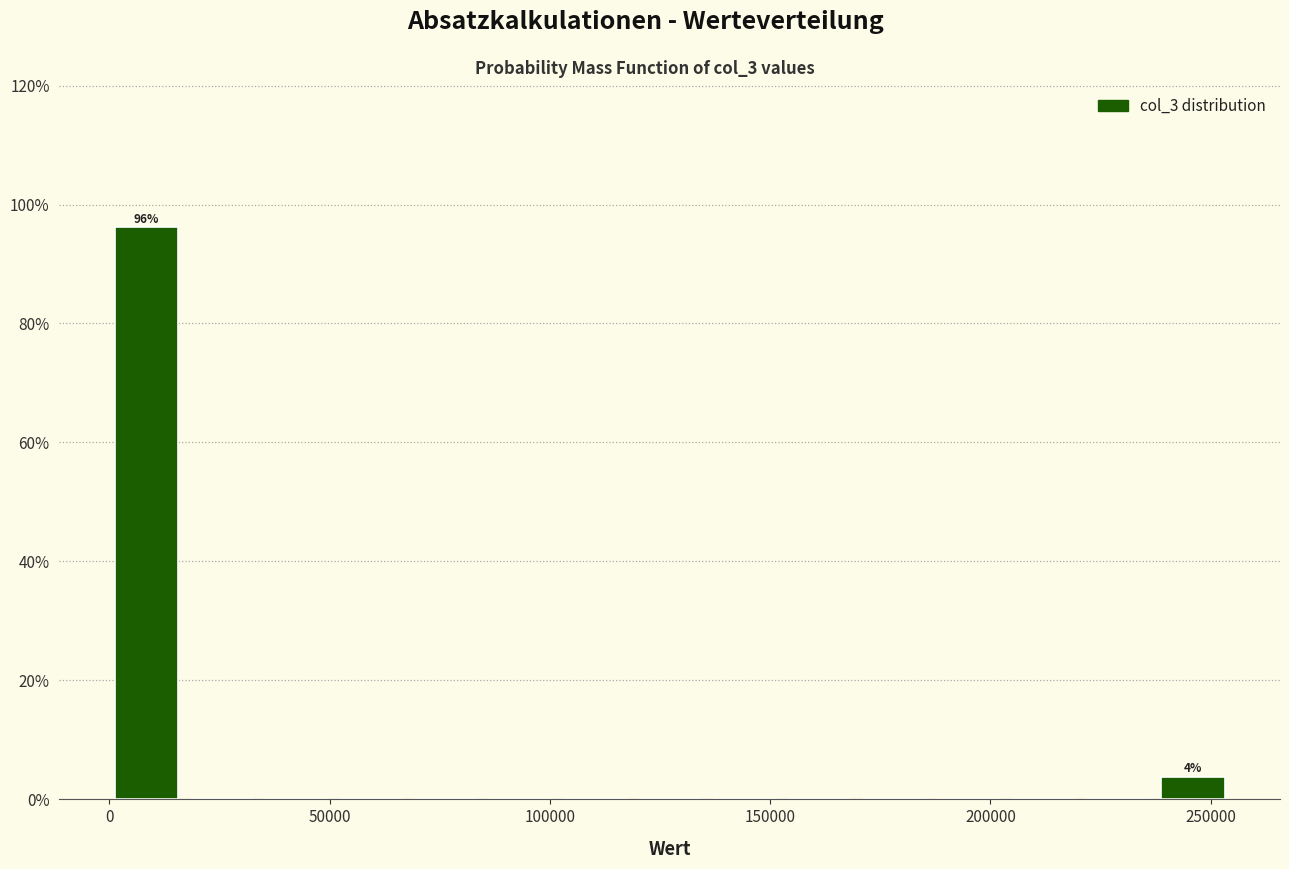

Around what value on the x-axis is the tallest bar? Give the approximate position of its centre, as read against the axis.

10000